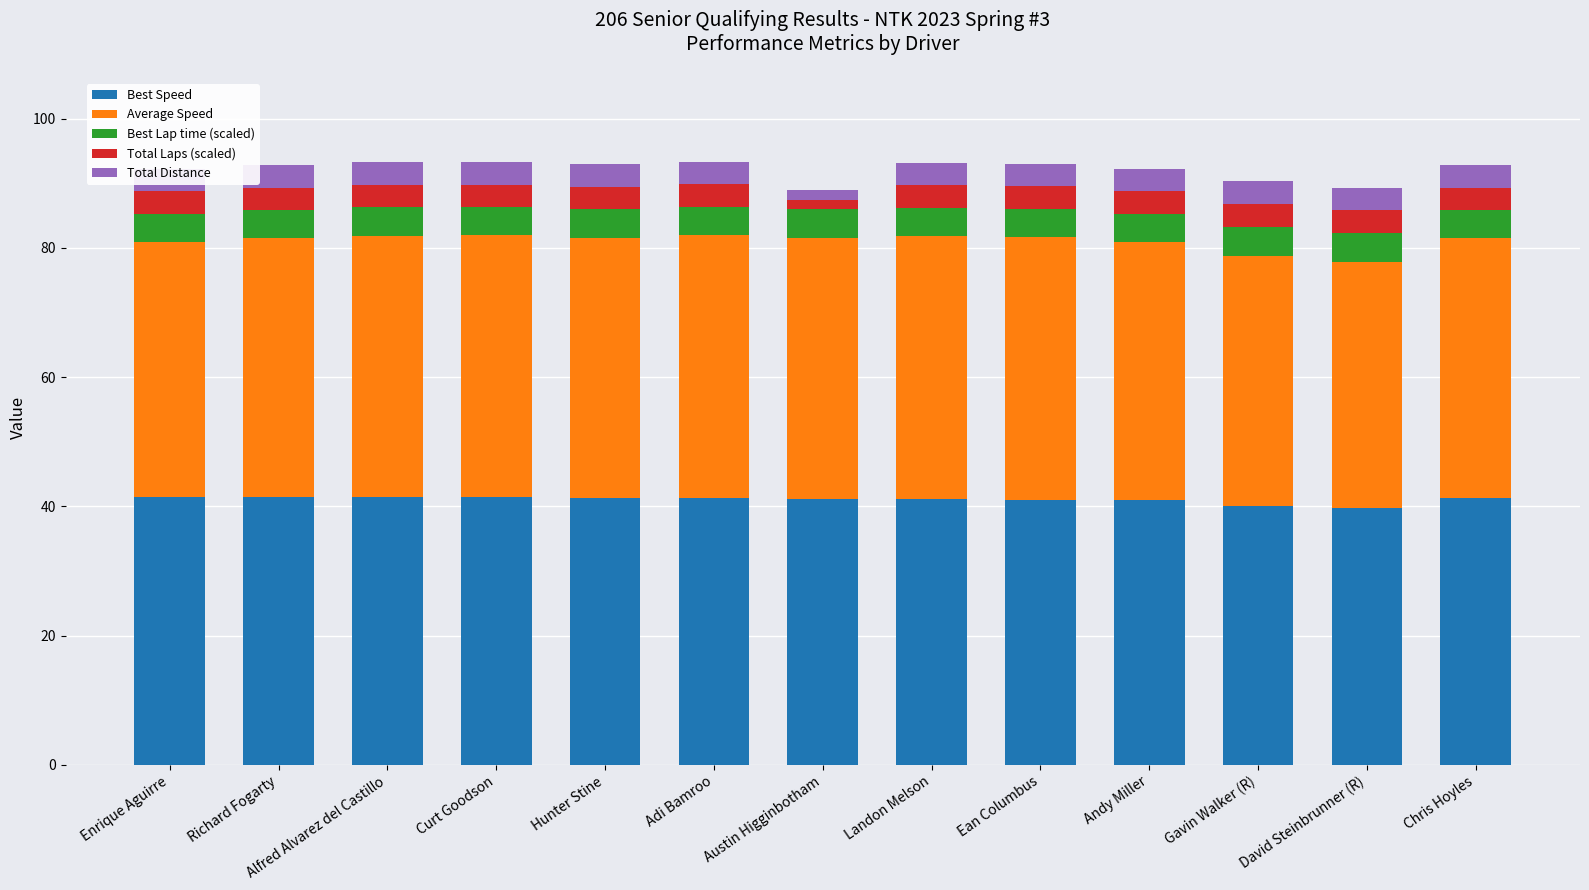

List the series in order of their peak value, highest first.

Best Speed, Average Speed, Best Lap time (scaled), Total Laps (scaled), Total Distance